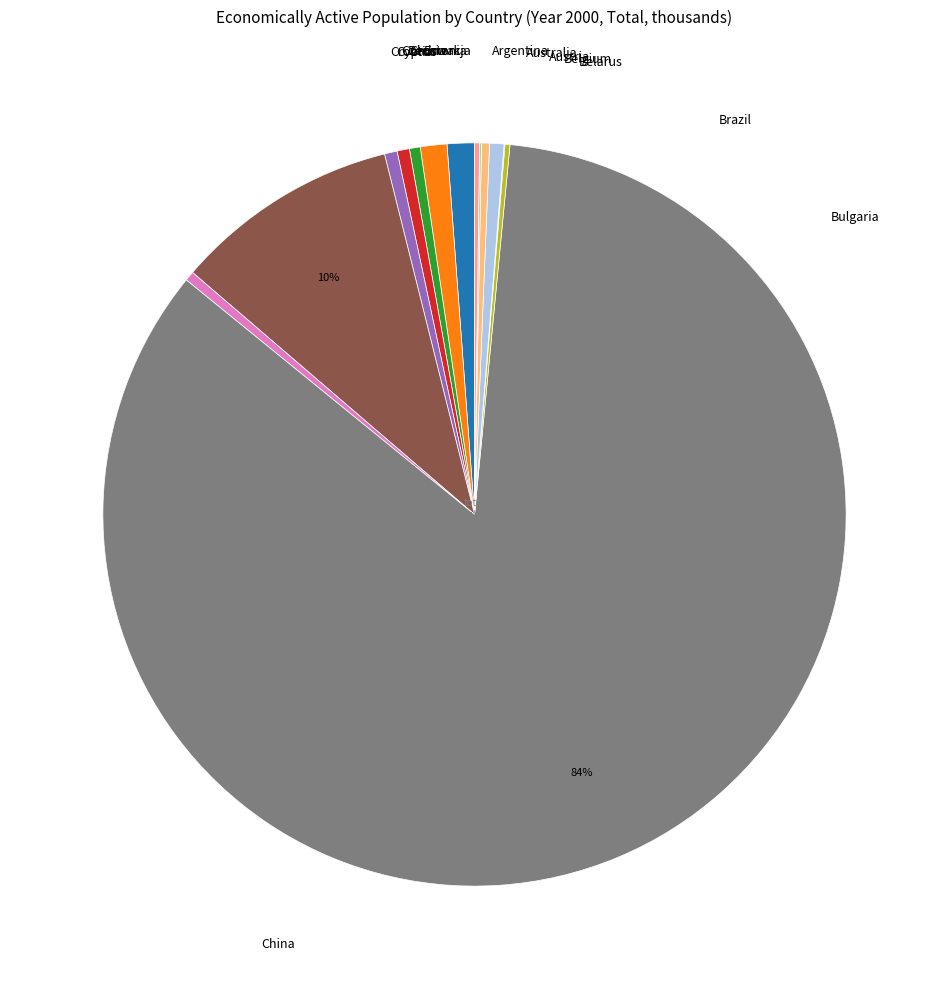

Does any single category account for the majority?

Yes